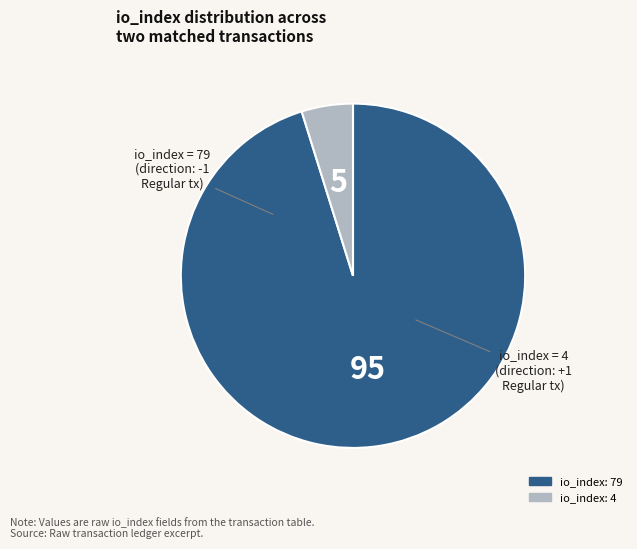

Do io_index: 79 and io_index: 4 together represent more than half of the pie?

Yes